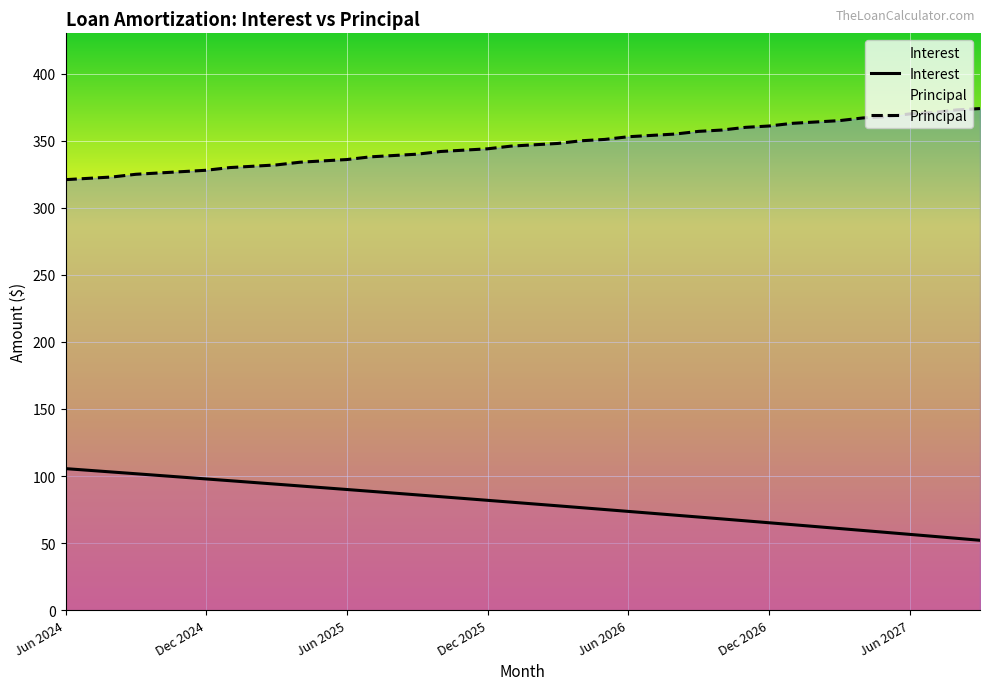

What is the greatest value displayed?

374.0